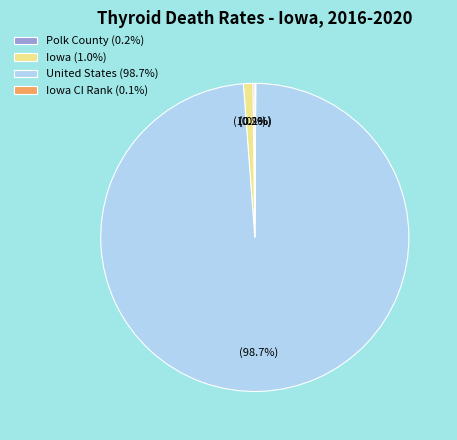

Which slice is the largest?

United States (98.7%)